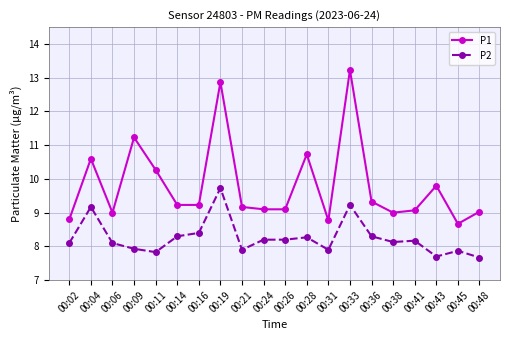

What is the spread (max minus min) of values at 00:48?

1.4